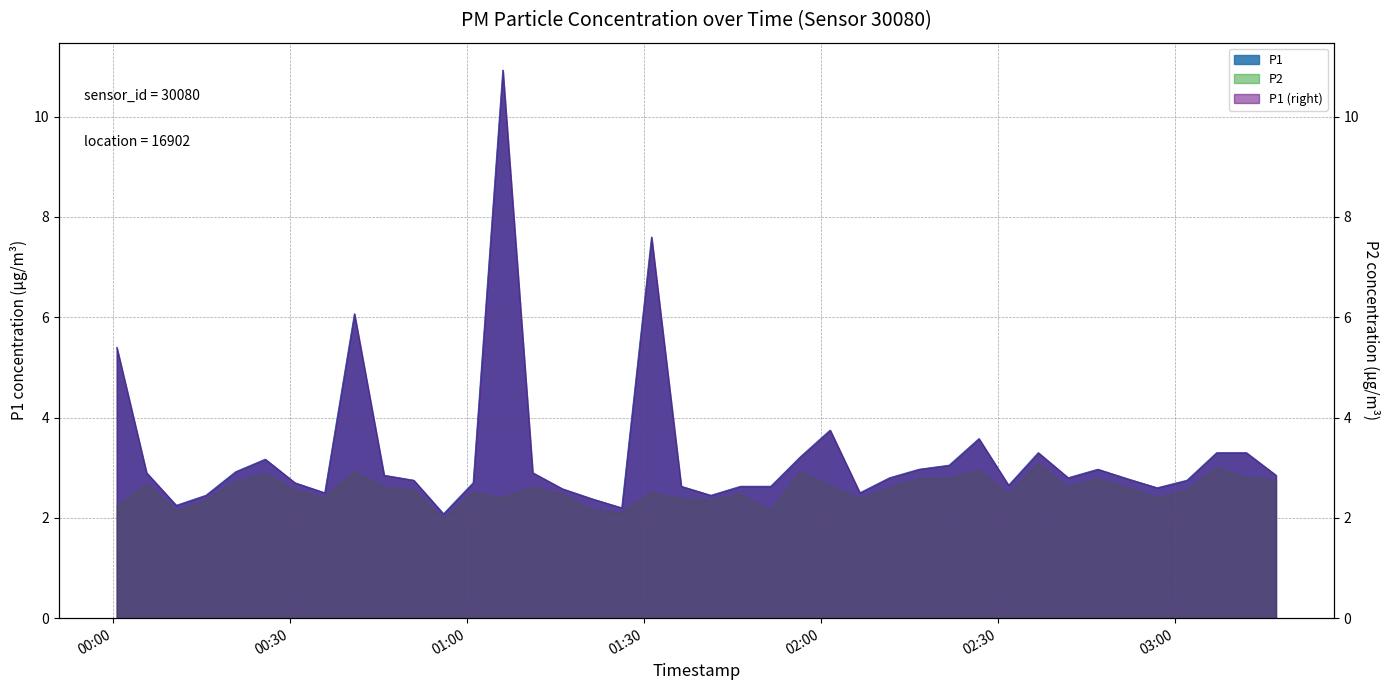

True or false: P2 has more than 0 points higher than both neighbors.

True